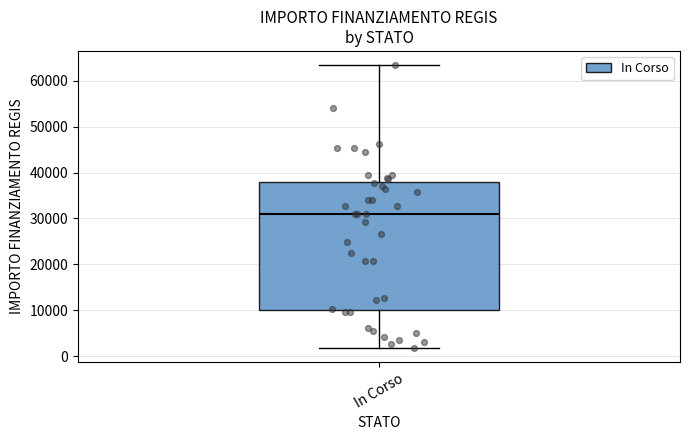

Transcribe this box plot: give where the median line is, the range the box spans, and where the two whiskers end, as read against the y-axis. The values are not printed on the chart, so give them approximately, as read against the axis.

median 31000, box 10000 to 38000, whiskers 2000 to 63000